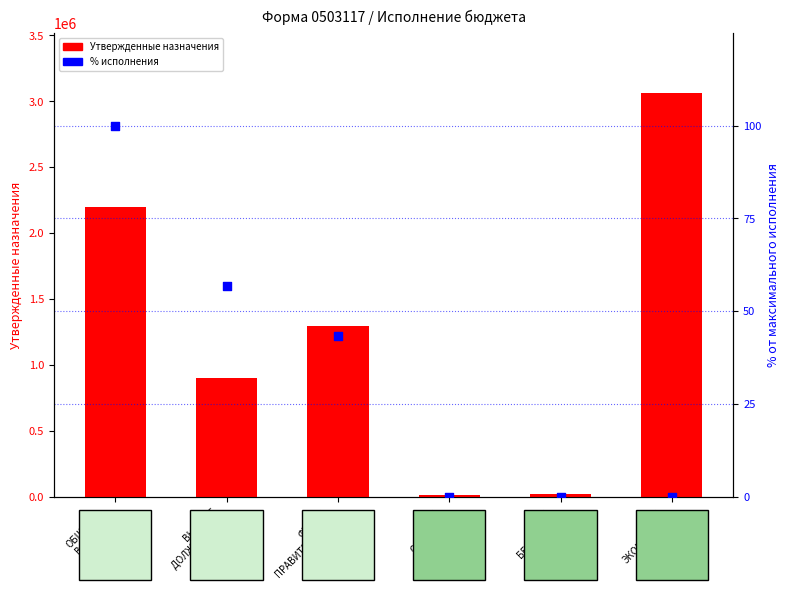

Which series contains the lowest Y value?

% от максимального исполнения